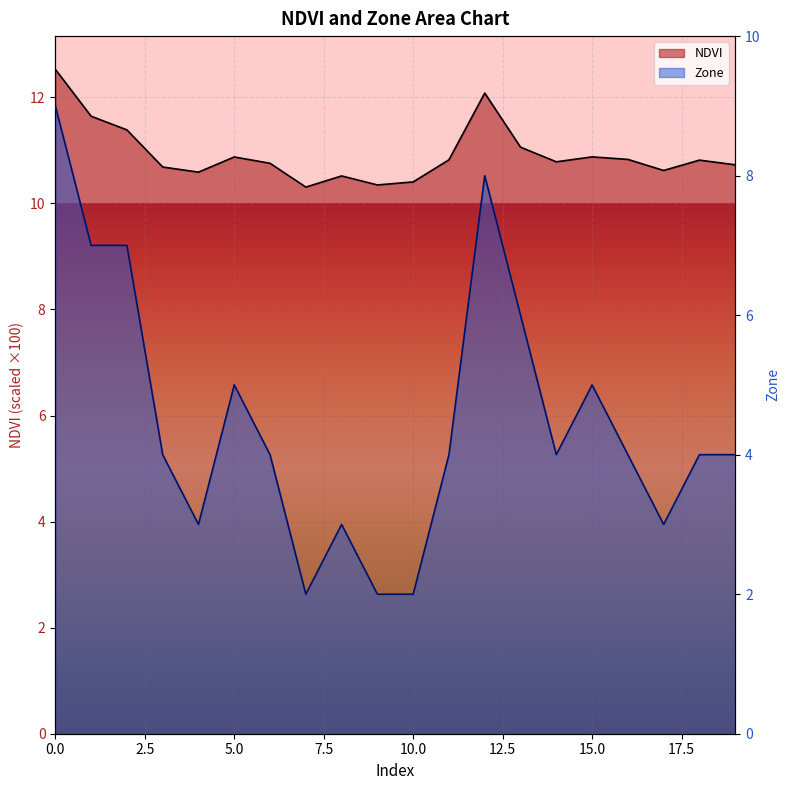

What is the sum of the Zone values at 3 and 19?

8.0